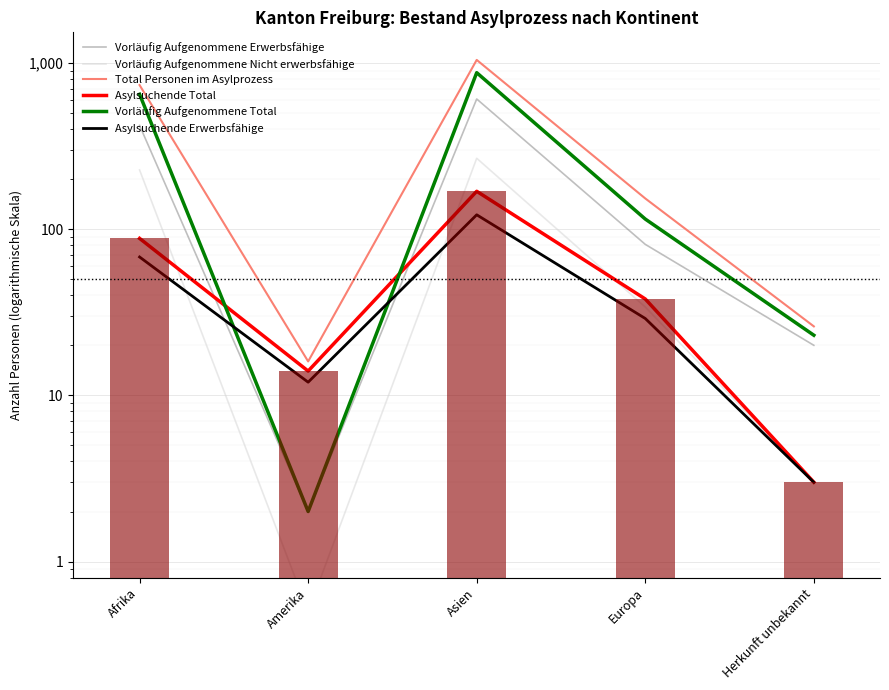

Which has a higher value, Europa or Asien?

Asien